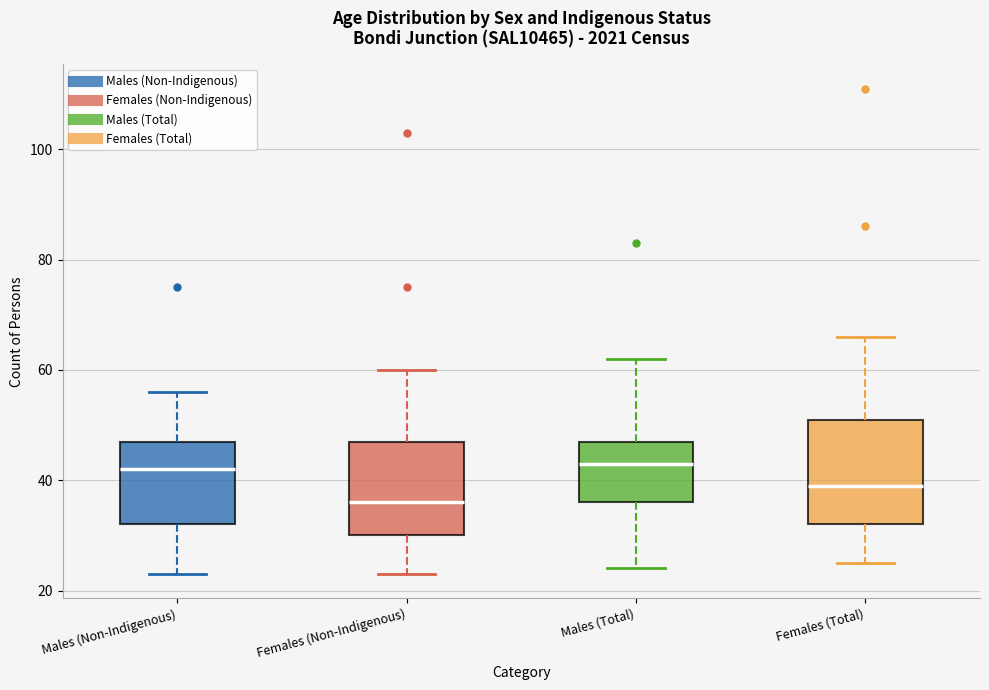

Where is the upper edge of the box for Females (Non-Indigenous) on the y-axis? The values are not printed on the chart, so give them approximately, as read against the axis.

48